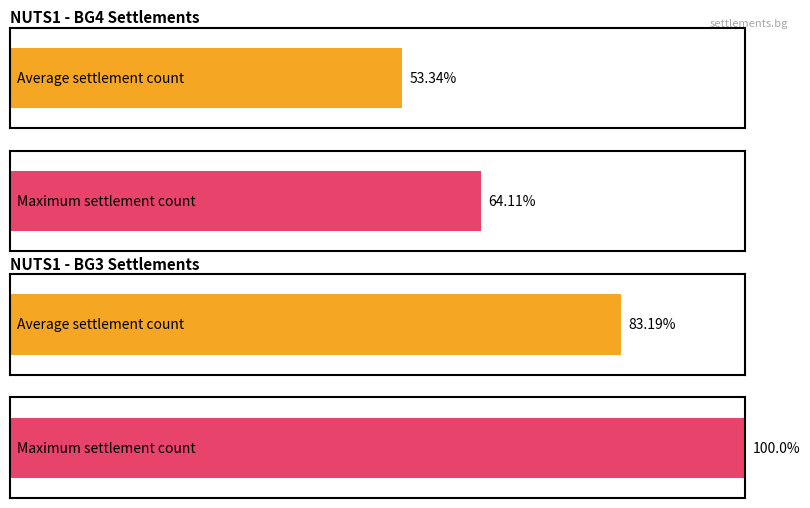

How many bars are there in each group?

2